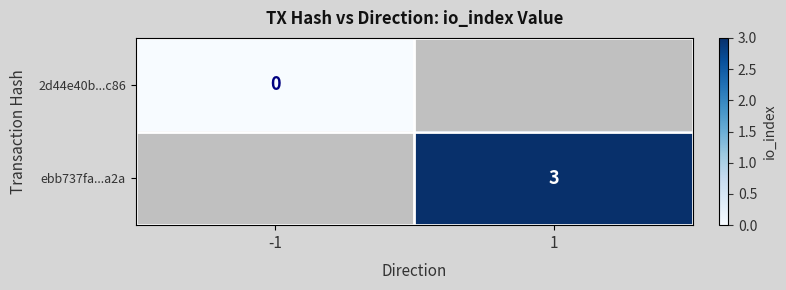

The value of ebb737fa...a2a at 1 is 5. True or false?

False